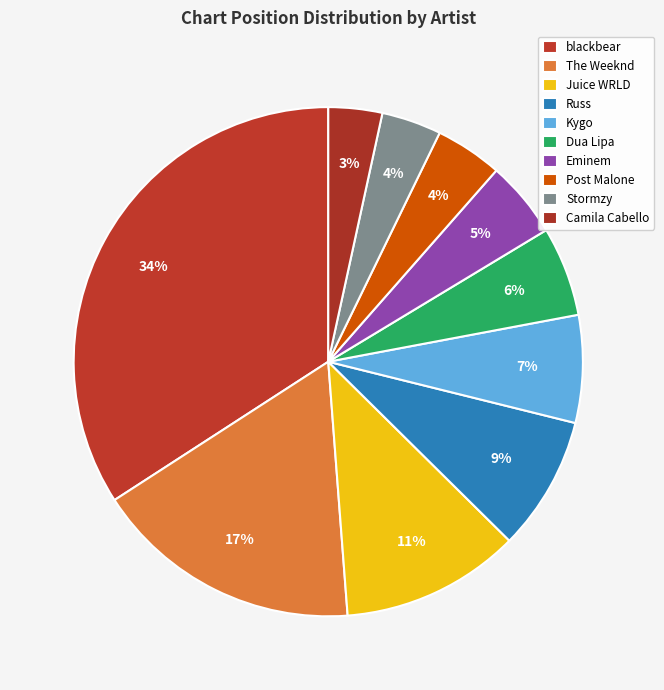

Between Camila Cabello and Eminem, which is larger?

Eminem